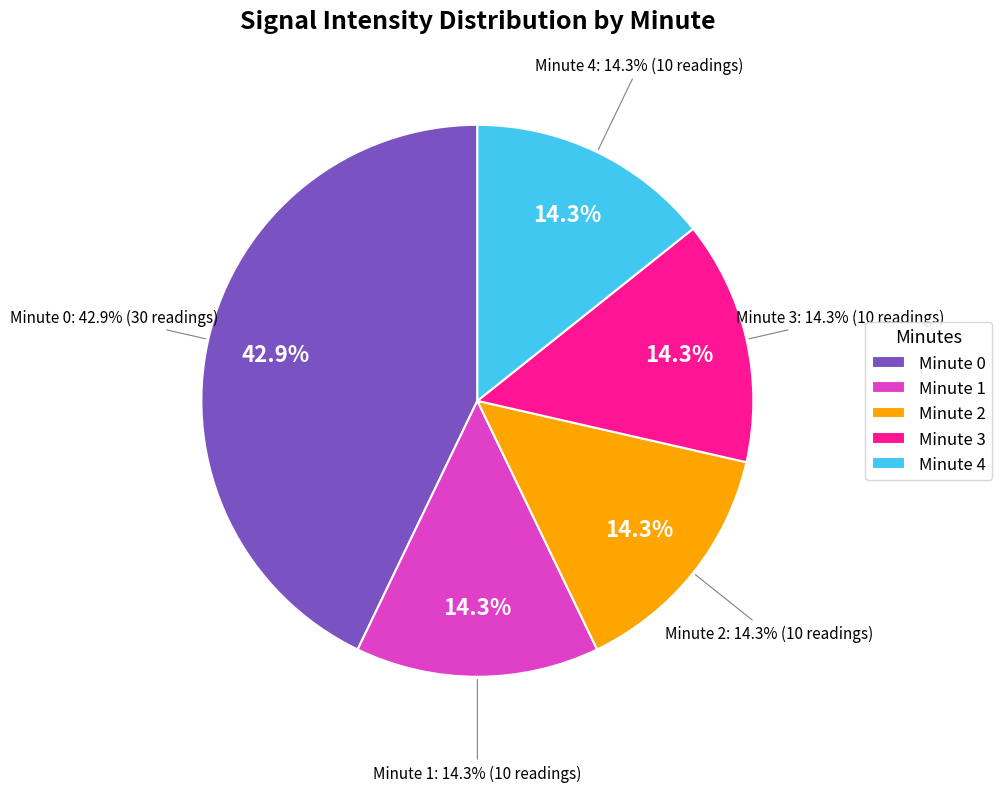

Is there any slice that represents more than half of the pie?

No